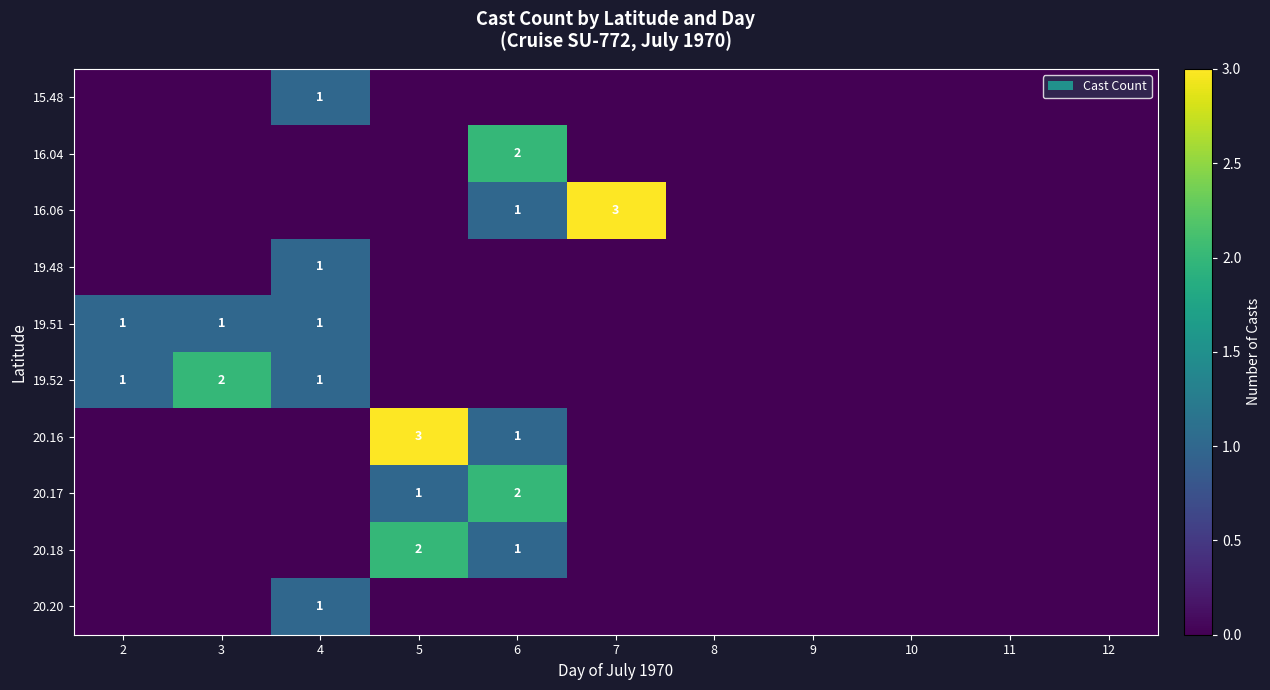

What is the sum of the 20.18 values at 5 and 6?

3